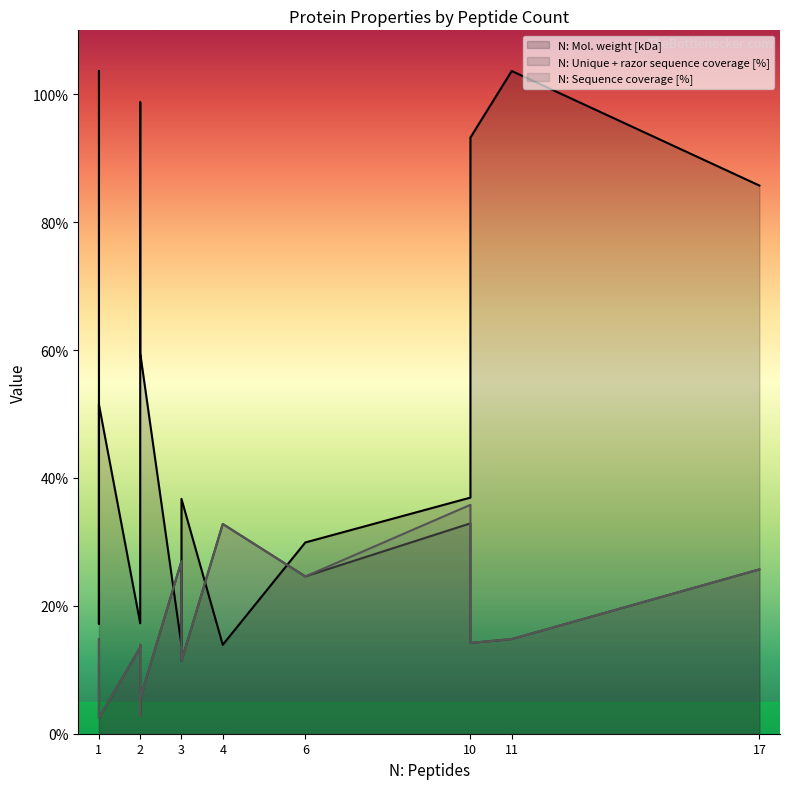

What is the sum of all N: Unique + razor sequence coverage [%] (line) values?

246.0